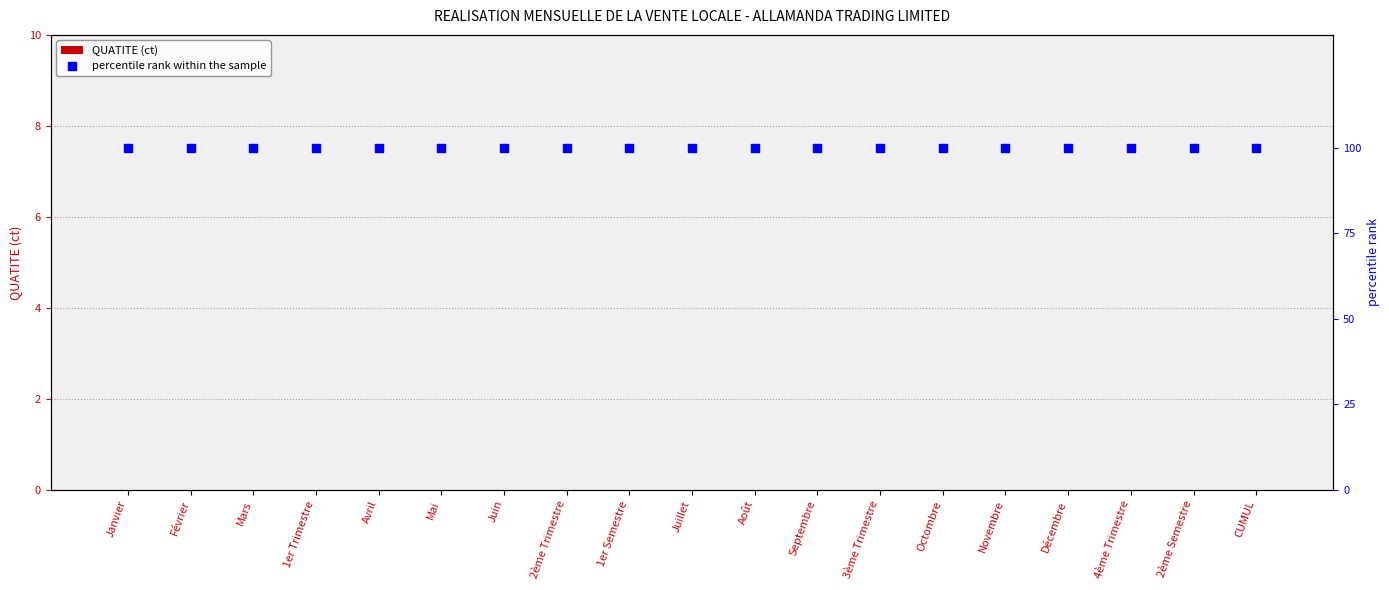

Which series contains the highest Y value?

percentile rank within the sample